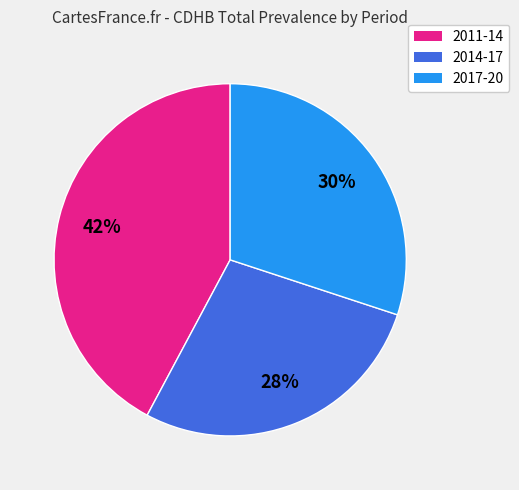

Between 2014-17 and 2017-20, which is larger?

2017-20